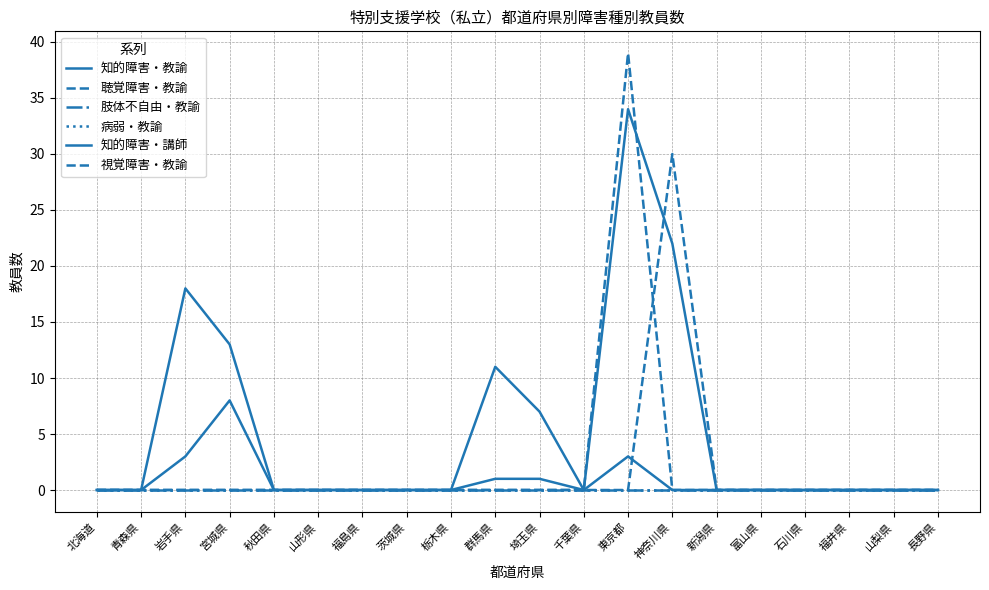

Does the chart have visible grid lines?

Yes